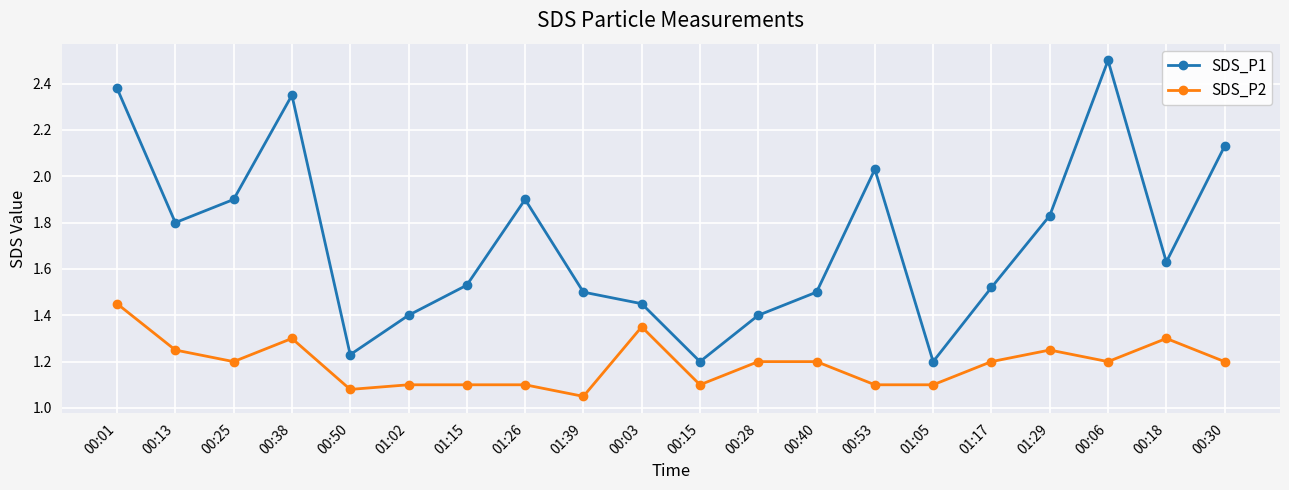

Is this an area chart (filled region under the line)?

No